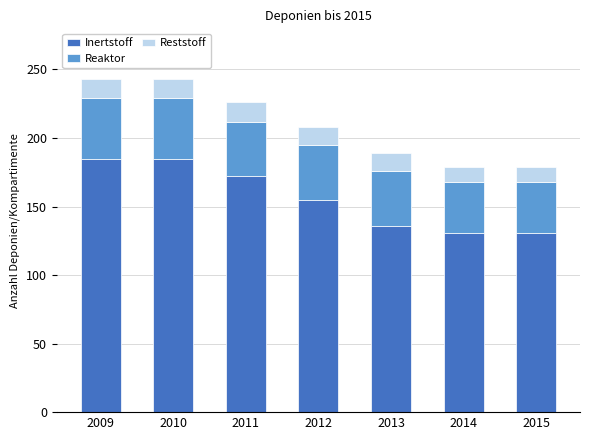

What are all the series names shown in the legend?

Inertstoff, Reaktor, Reststoff